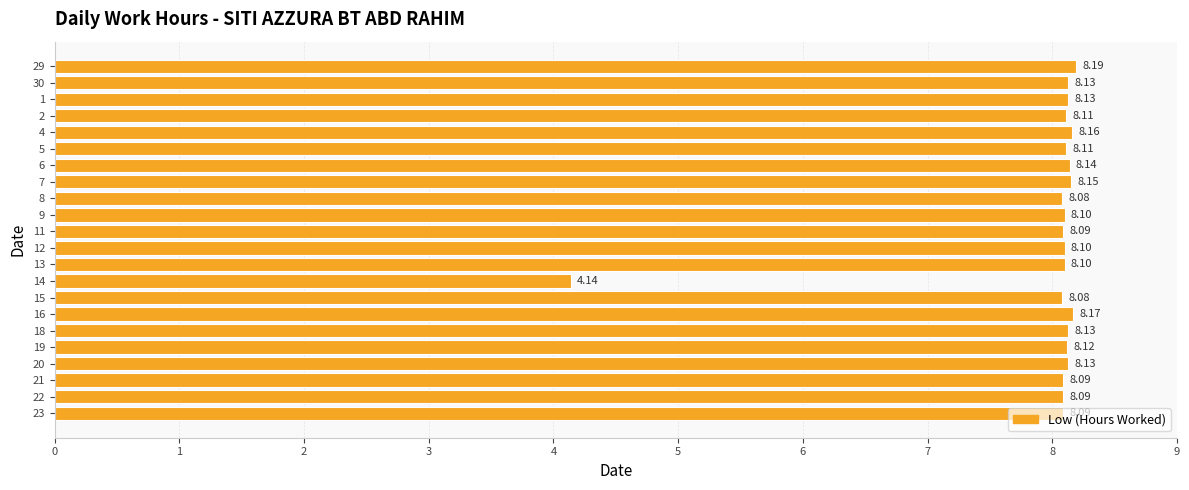

What is the average value?

7.9